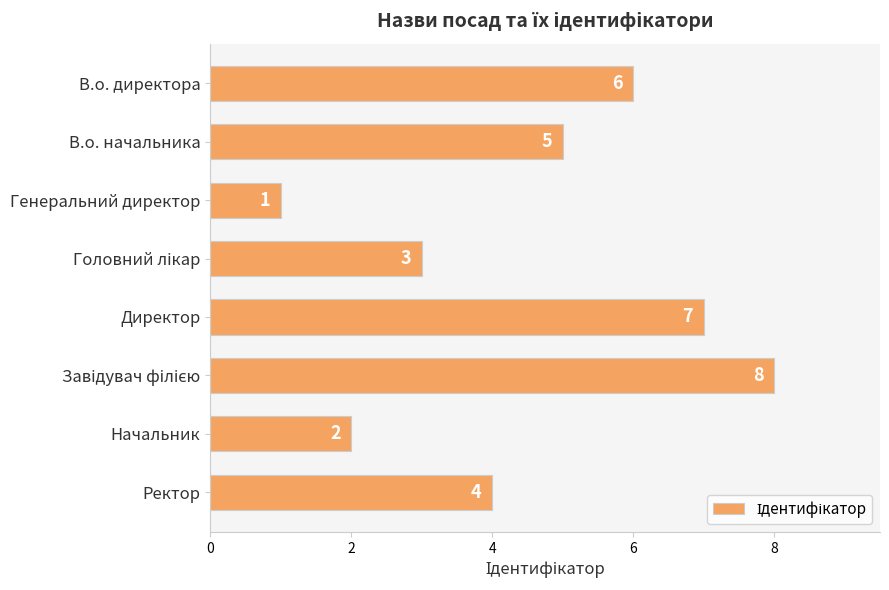

Which has a higher value, Начальник or Генеральний директор?

Начальник